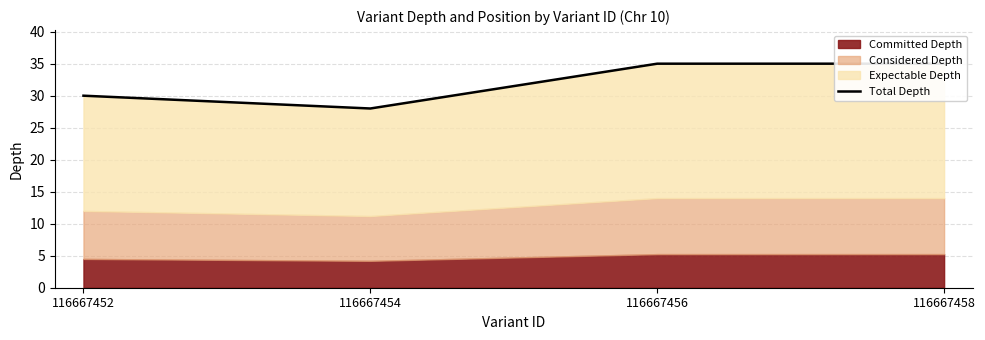

The chart shows a value of 30 at 116667452. True or false?

True